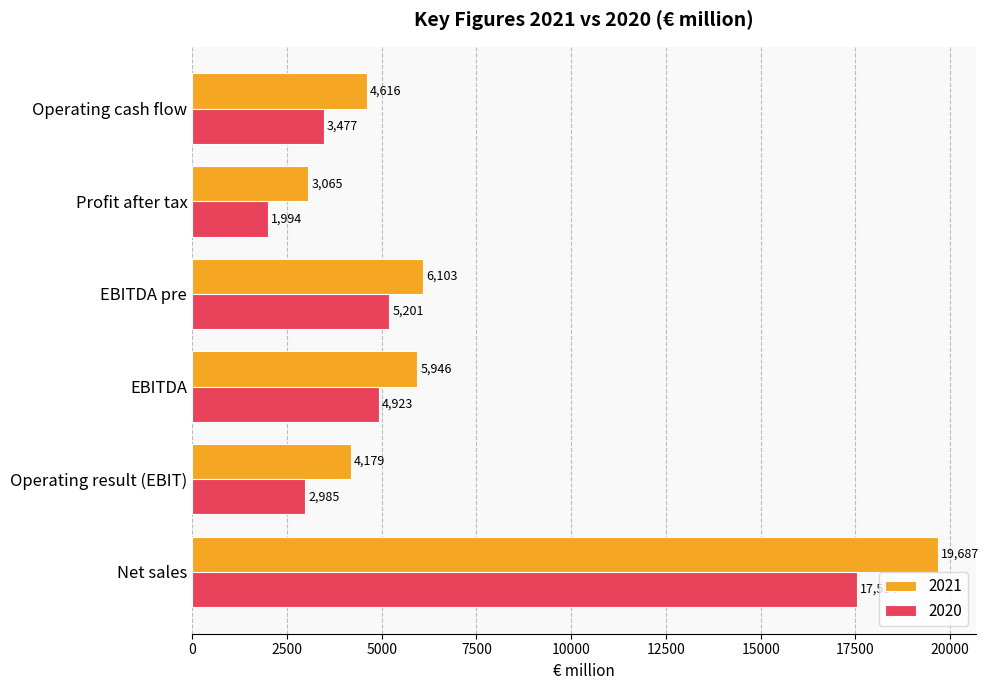

Which category has the lowest value in the 2020 series?

Profit after tax